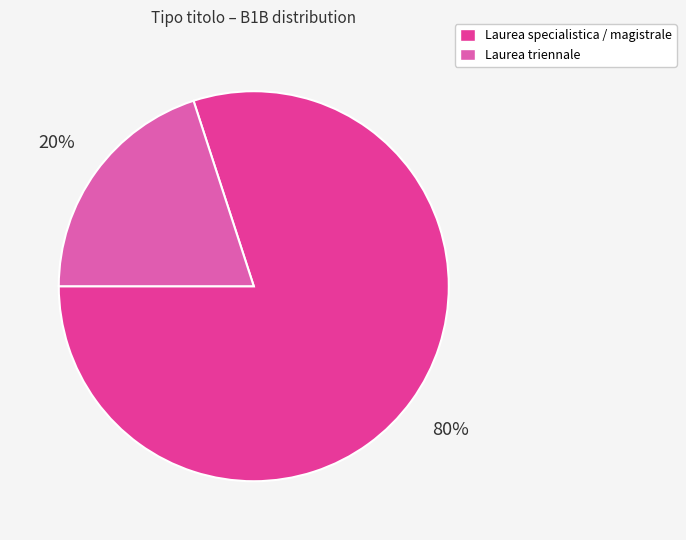

How many slices are in this pie chart?

2